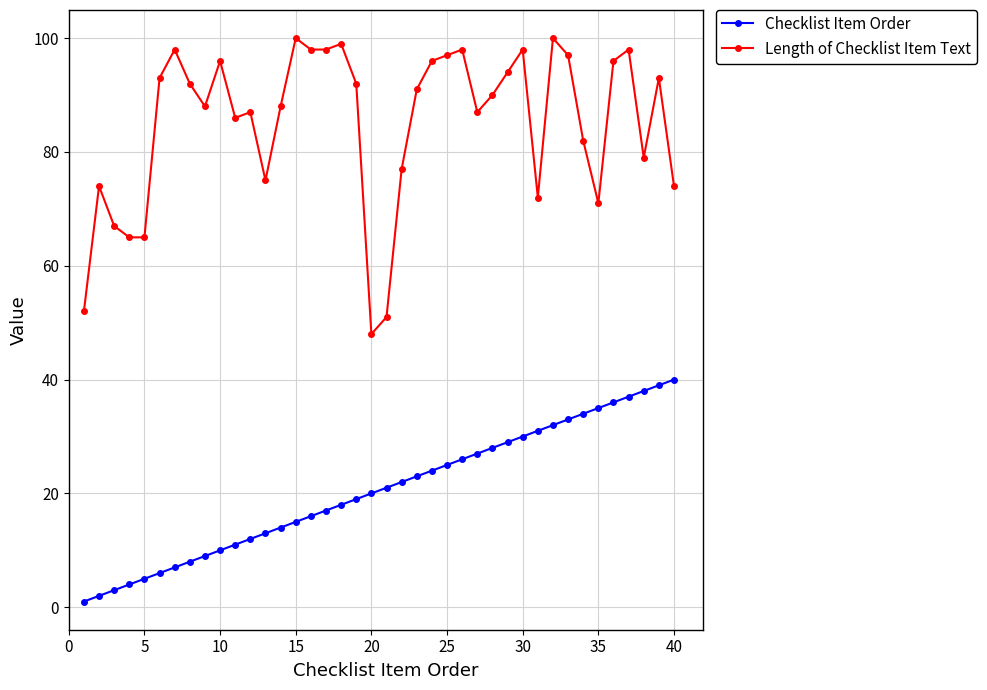

At how many categories does at least one series exceed 18?

40